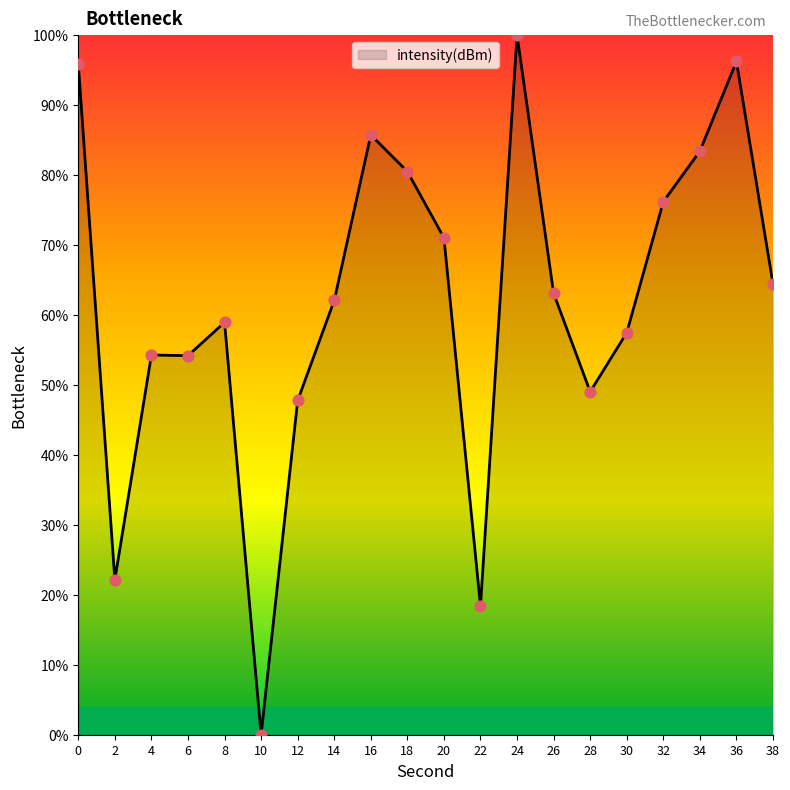

What is the change in value from 18 to 26?

-17.4